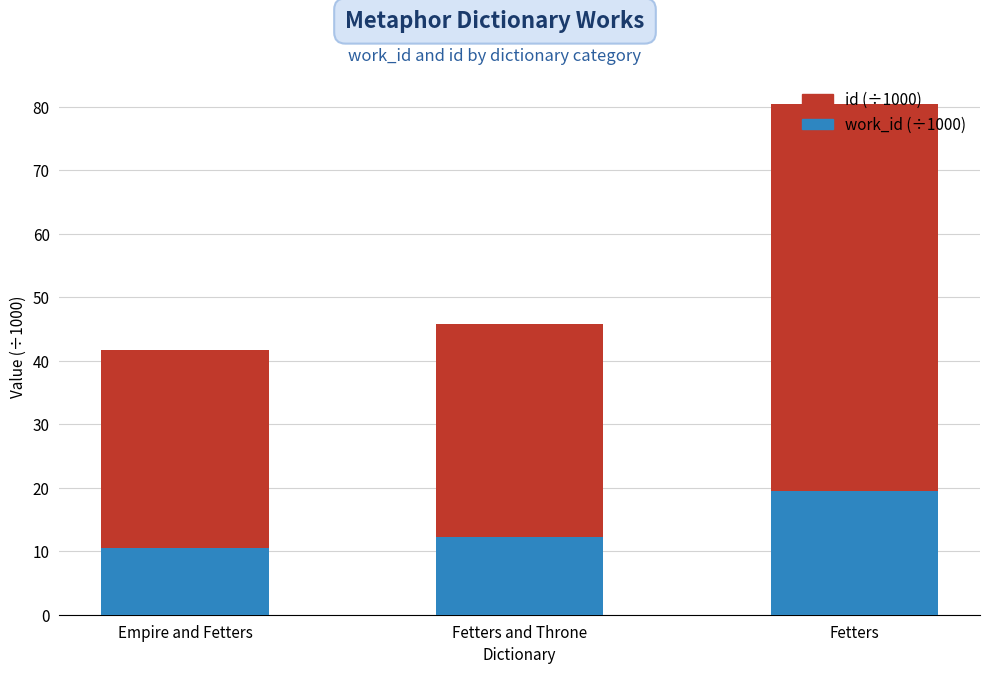

Does the chart contain any negative values?

No